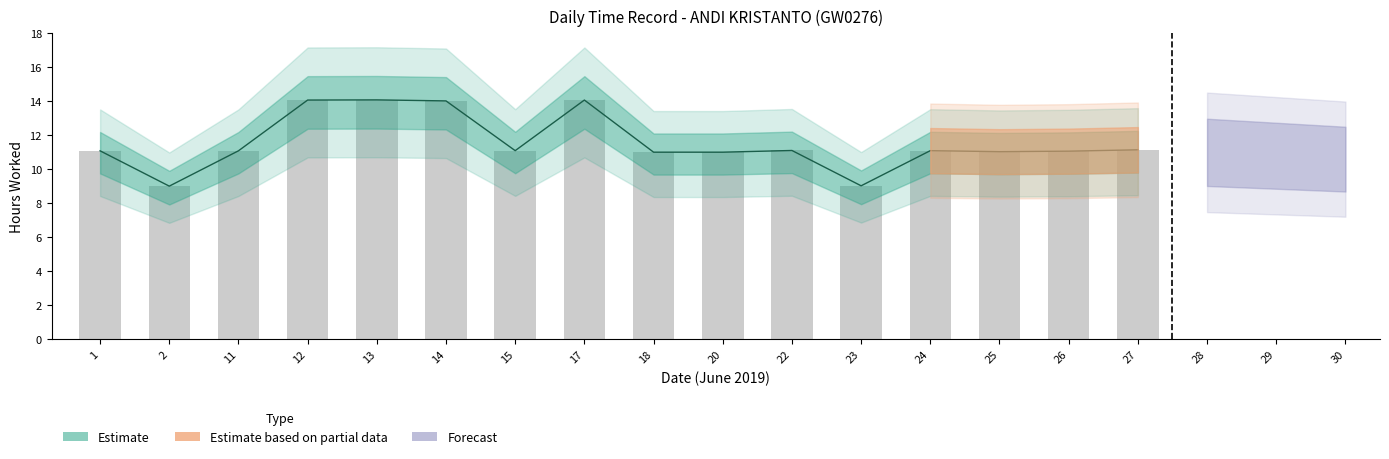

How many data points are less than 11?

2